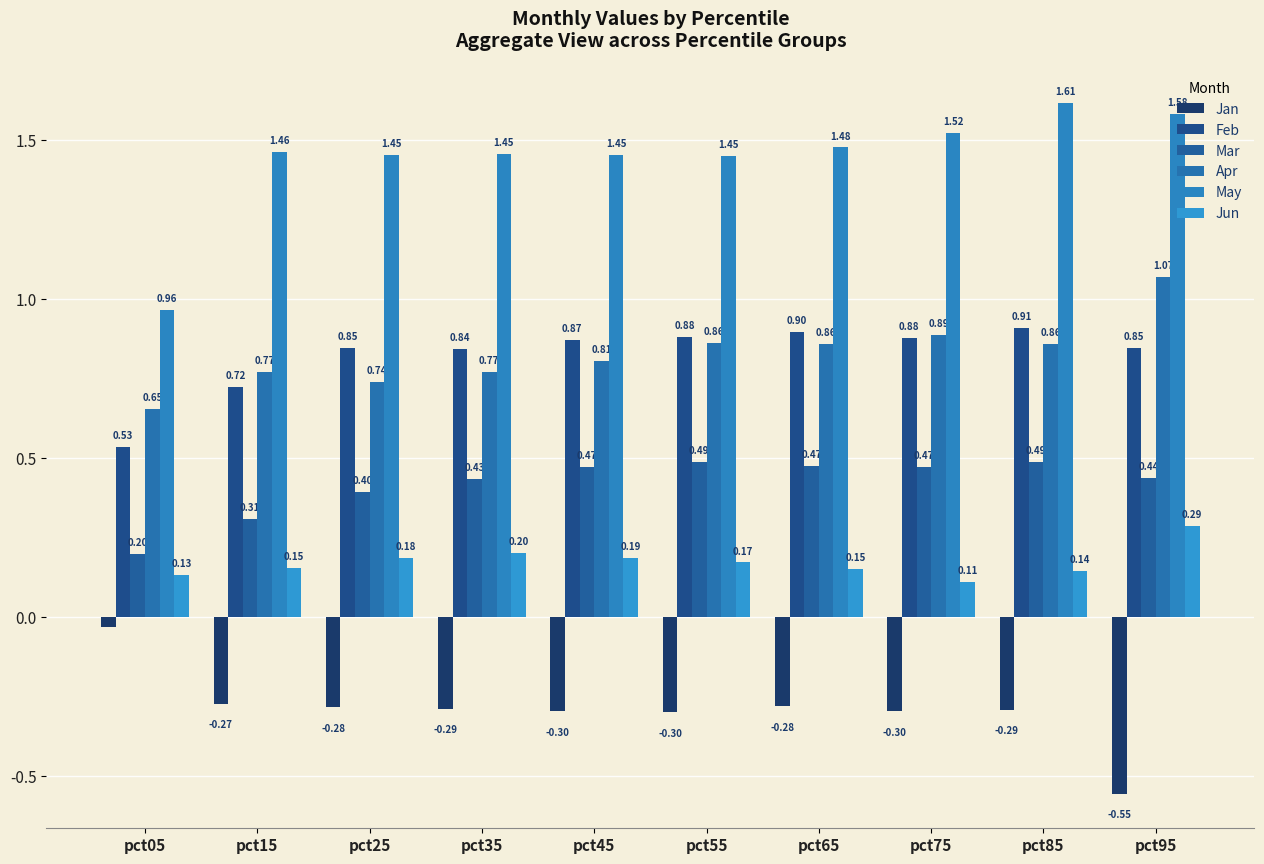

At how many categories does at least one series exceed 1?

9